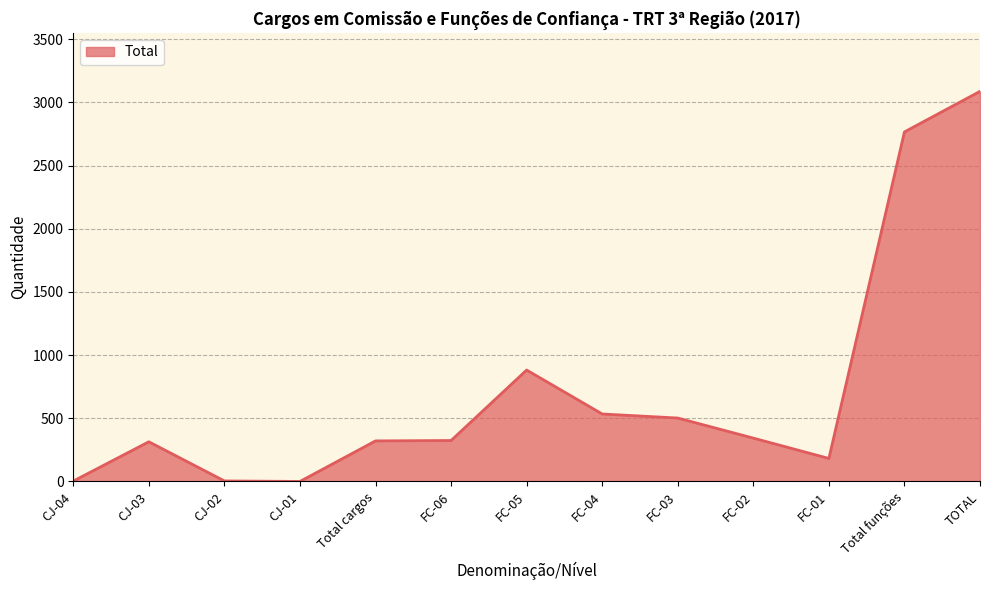

The value at FC-03 is 502. True or false?

True